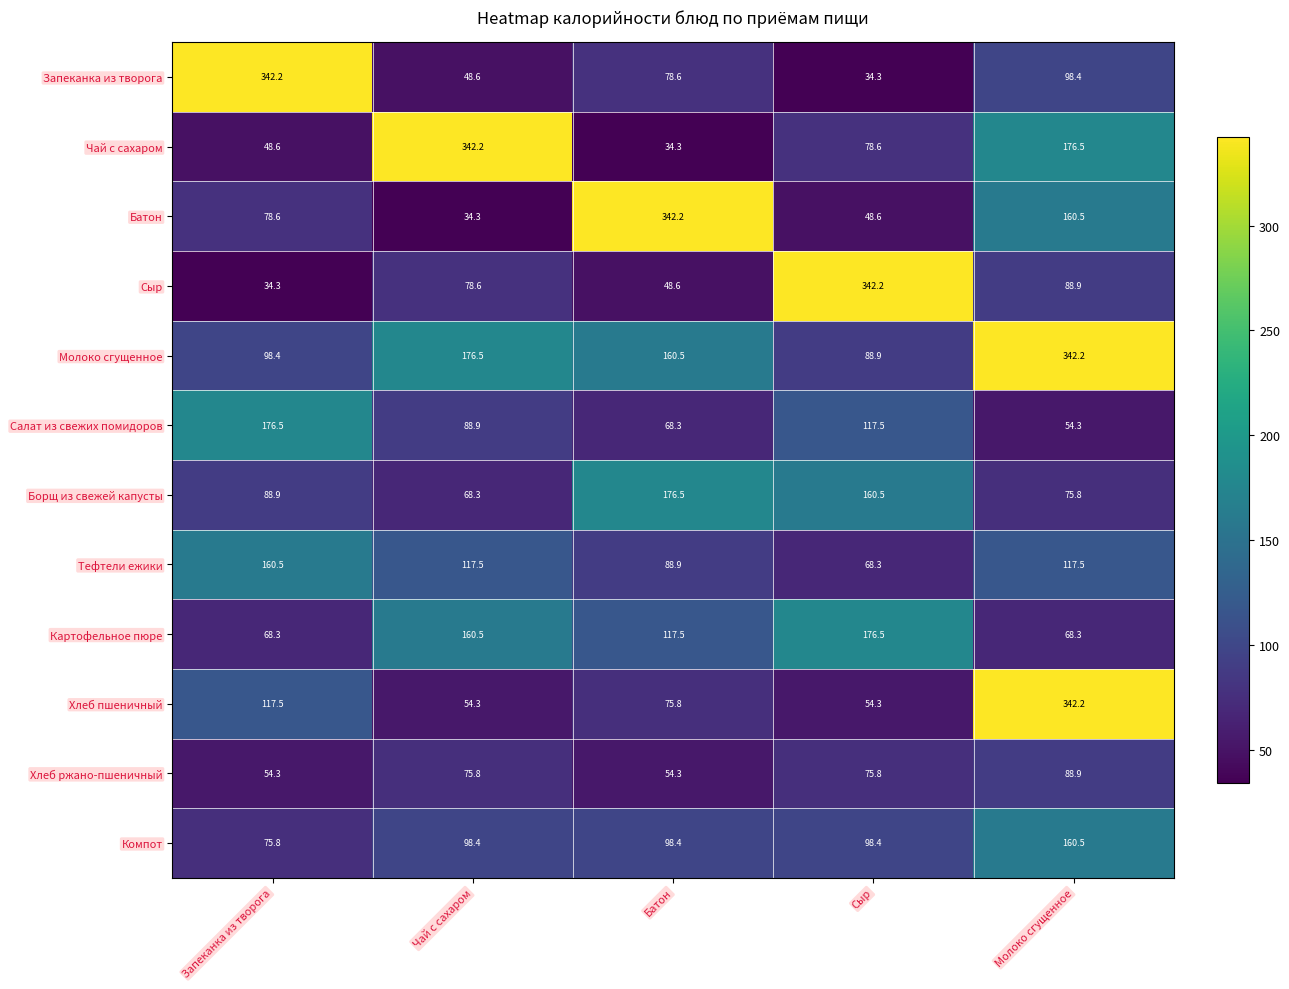

At which category is the sum across all series the highest?

Молоко сгущенное